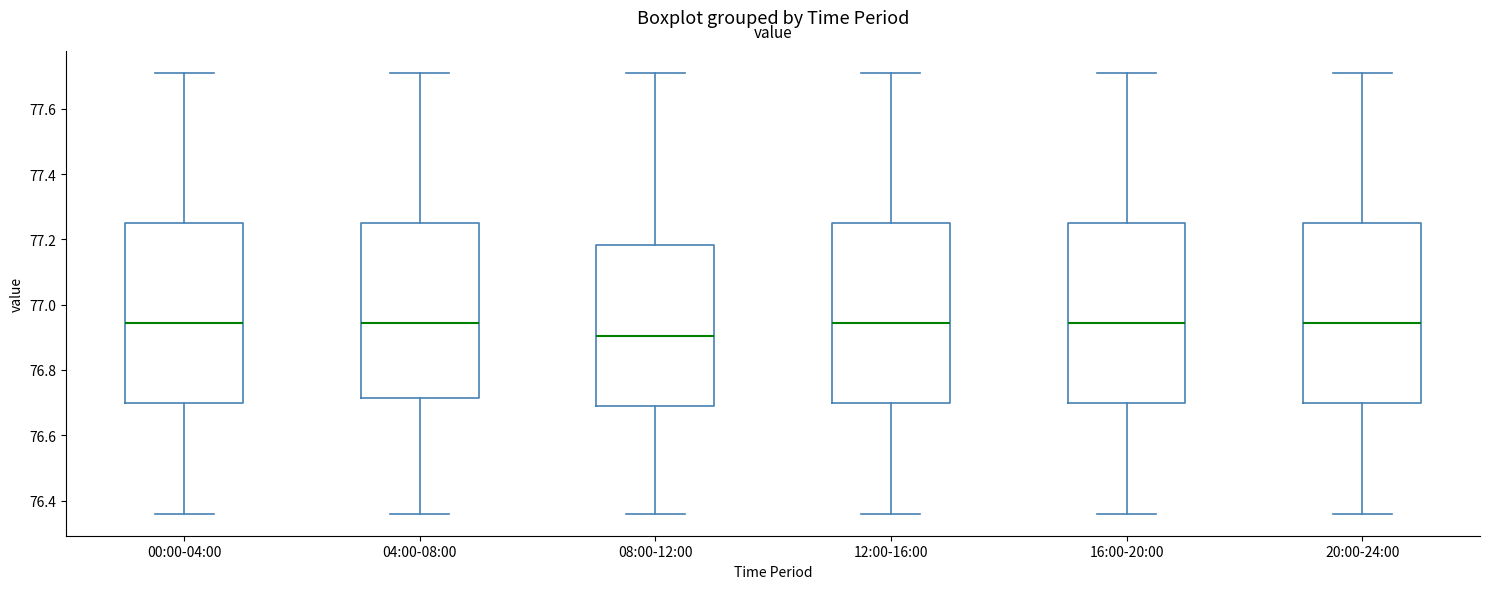

Where does the upper whisker of the box for 08:00-12:00 end on the y-axis? The values are not printed on the chart, so give them approximately, as read against the axis.

77.72